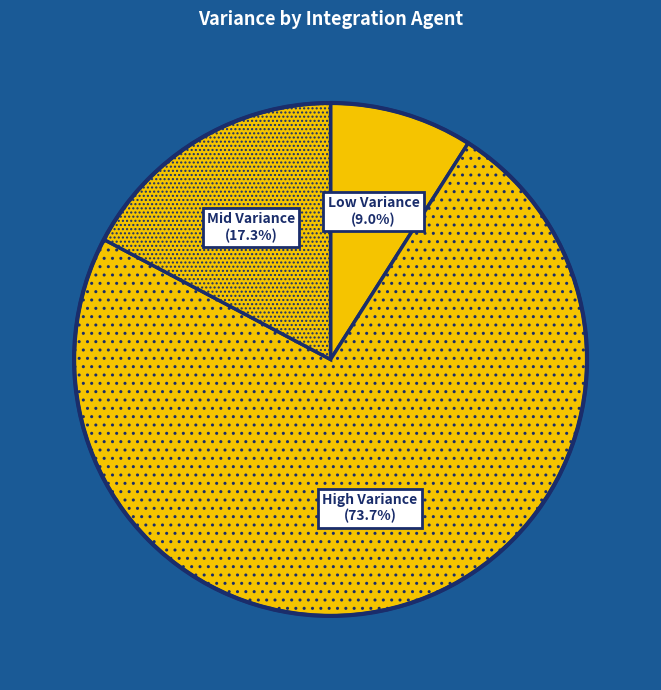

What percentage do Mid Variance (17.3%) and High Variance (73.7%) together represent?

91.0%